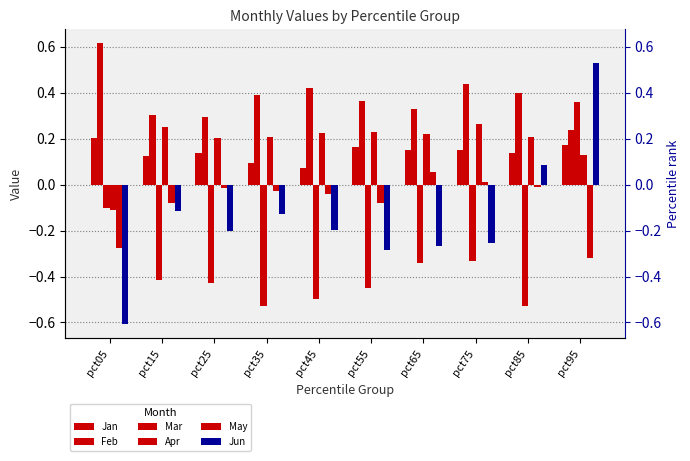

What is the smallest value displayed?

-0.6